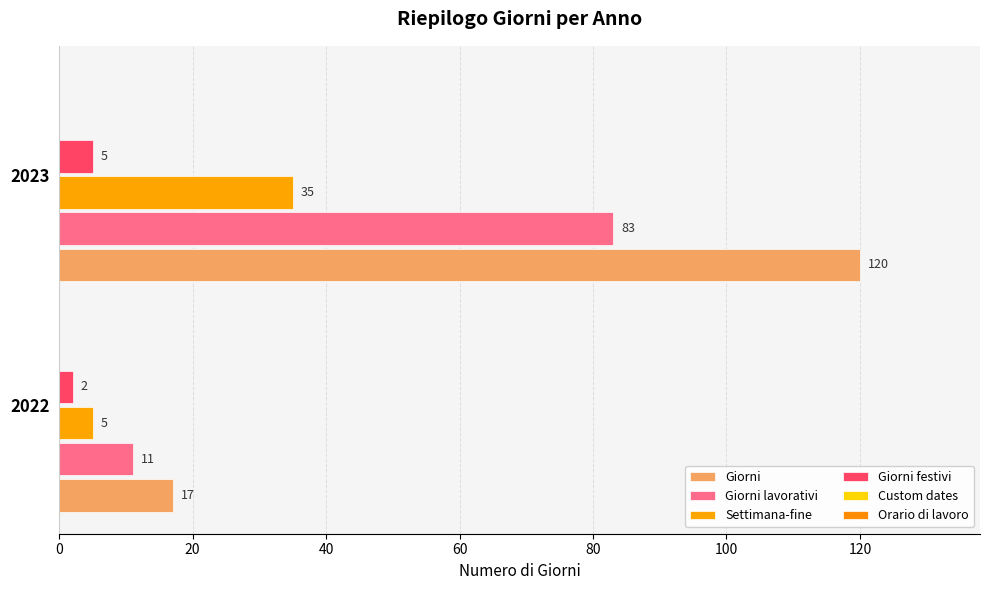

Count the number of categories in the chart.

2